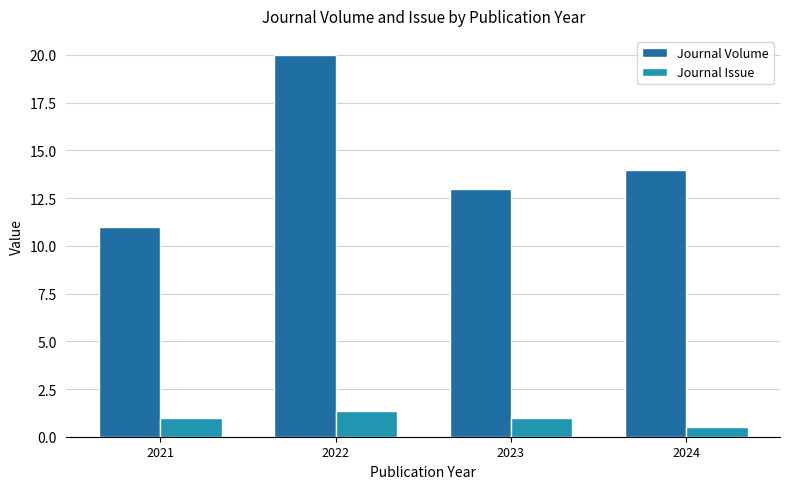

What is the total value across all series at 2024?

14.5